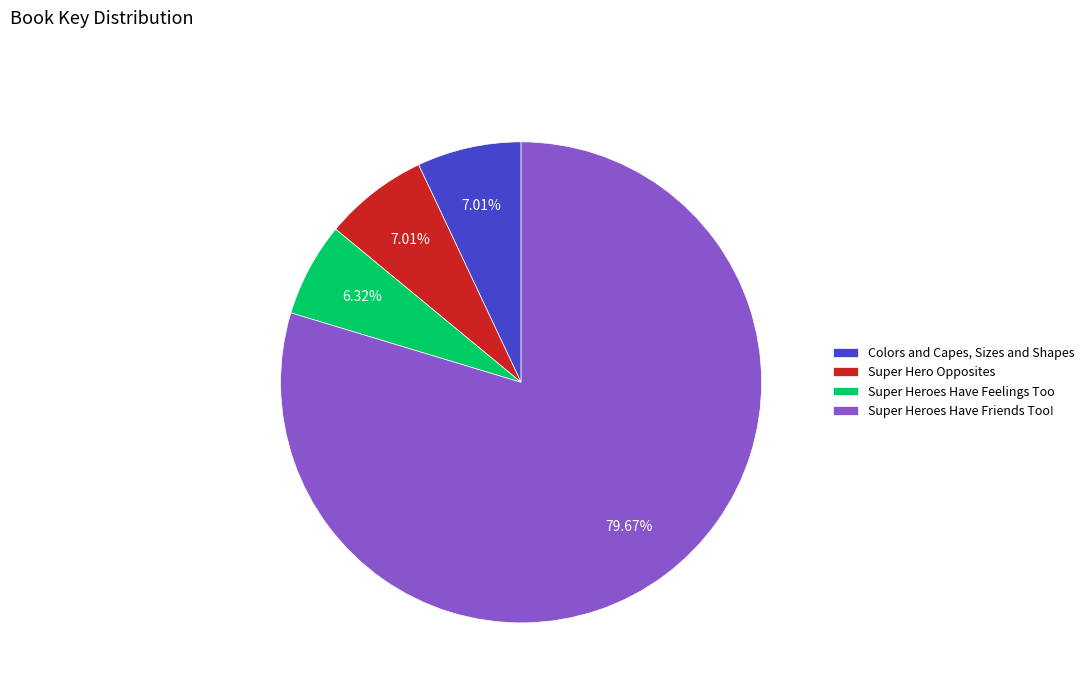

Which category accounts for the majority?

Super Heroes Have Friends Too!